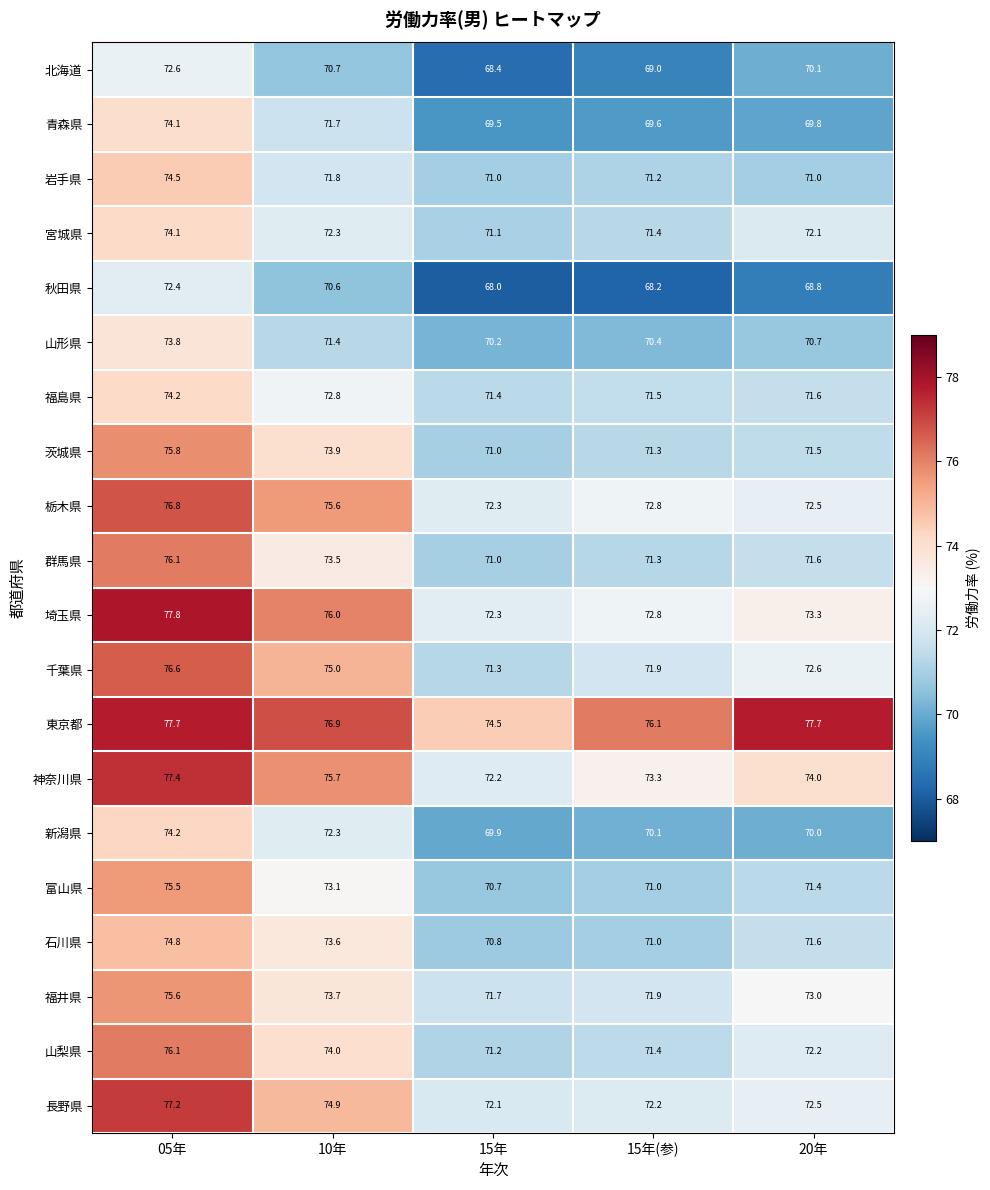

True or false: 山梨県 has a value of 49.2 at 15年.

False